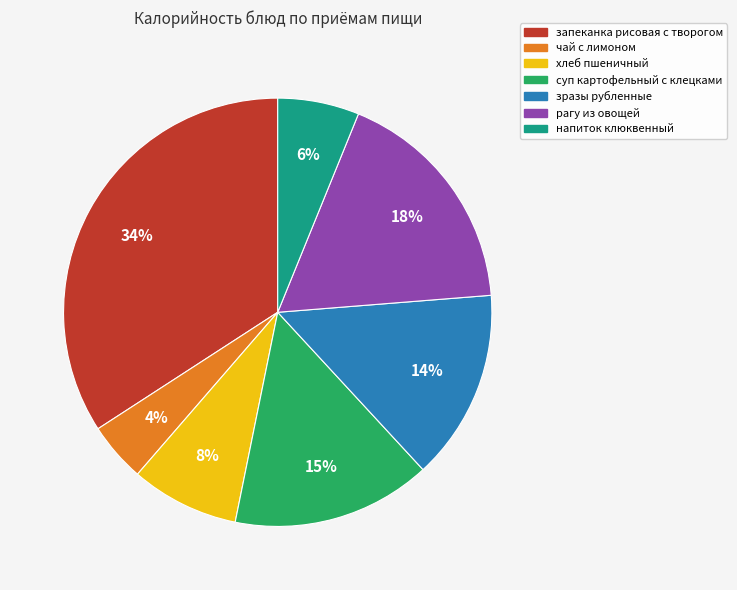

Between рагу из овощей and чай с лимоном, which is larger?

рагу из овощей